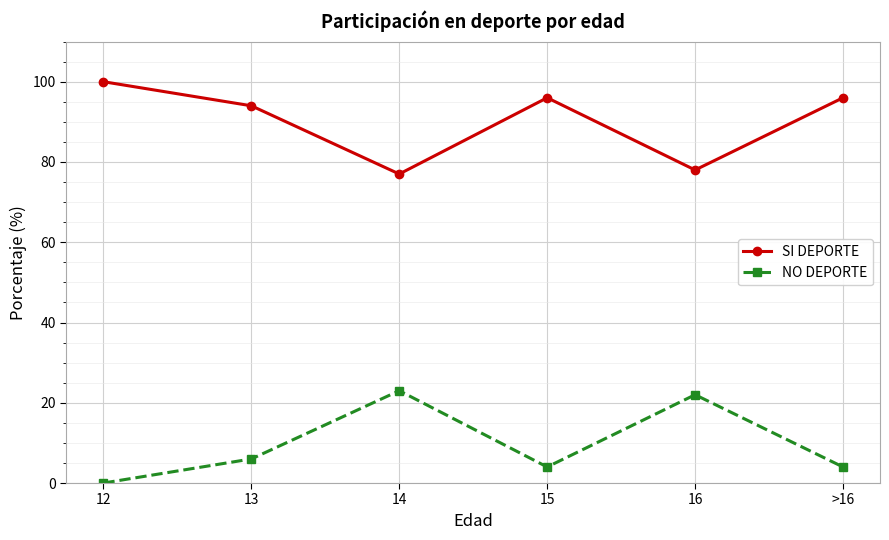

Reading left to right, what are all the values shown in this chart?

SI DEPORTE: 12=100	13=94	14=77	15=96	16=78	>16=96
NO DEPORTE: 12=0	13=6	14=23	15=4	16=22	>16=4